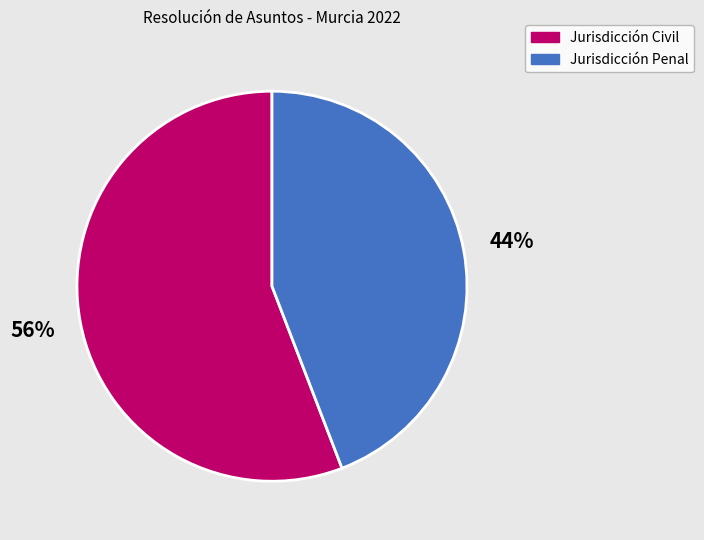

Rank the categories by value from highest to lowest.

Jurisdicción Civil, Jurisdicción Penal